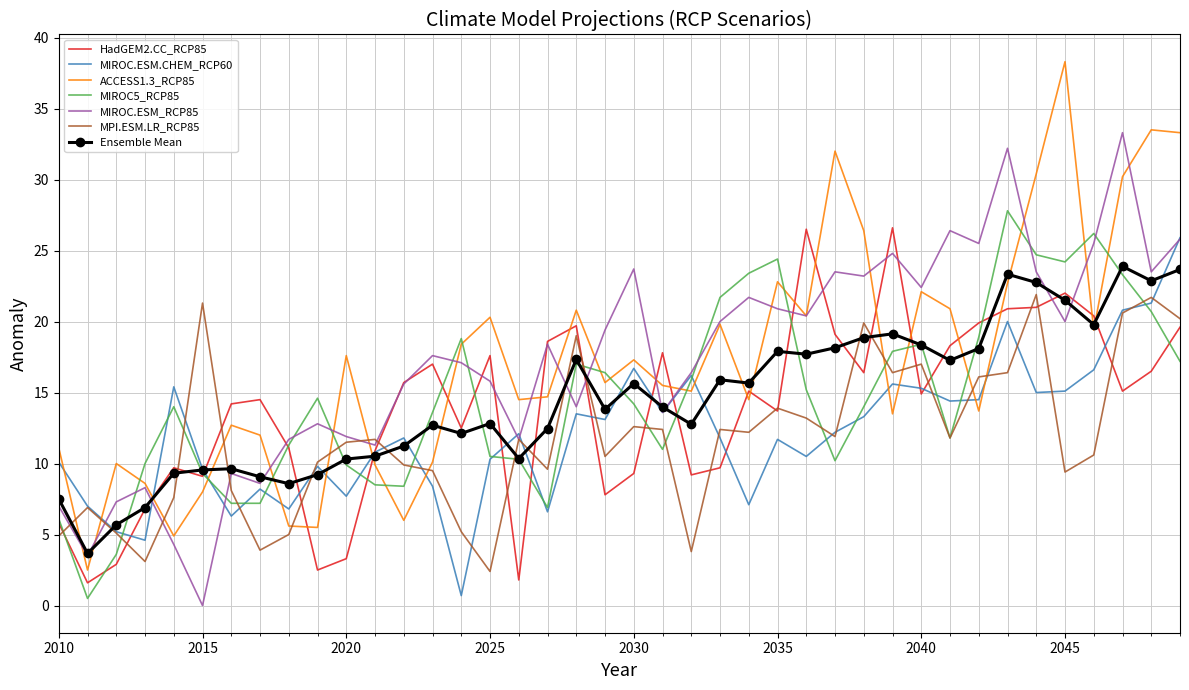

Which series has the largest range (max minus min)?

ACCESS1.3_RCP85